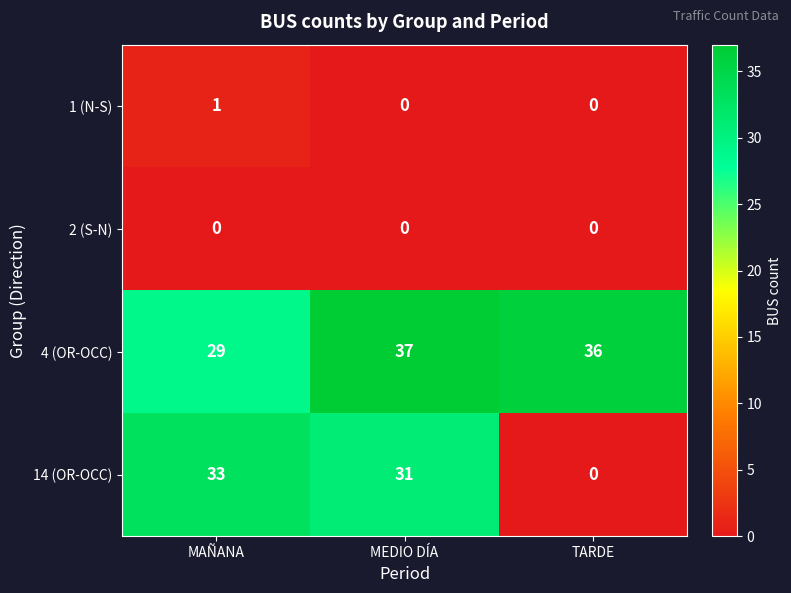

True or false: 14 (OR-OCC) has a value of 45 at MAÑANA.

False